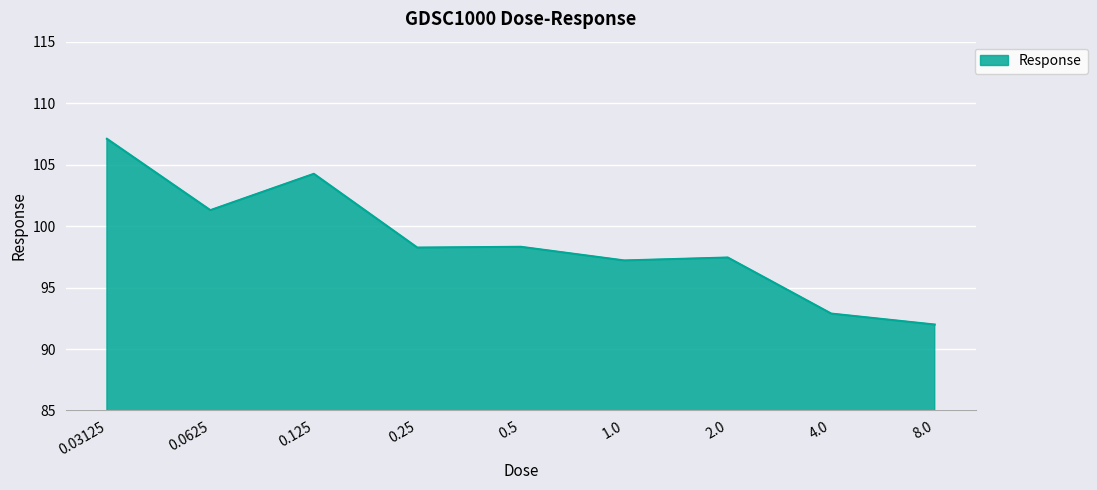

Which category has the lowest value across all series?

8.0